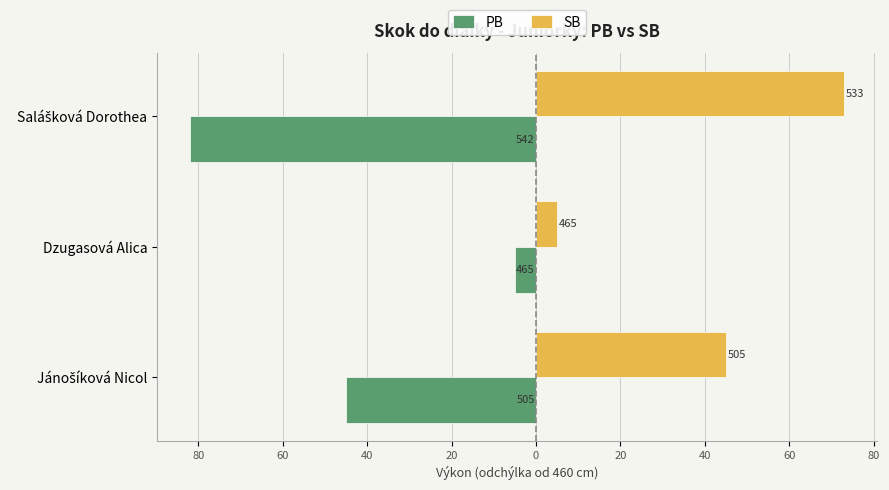

What are all the series names shown in the legend?

PB, SB